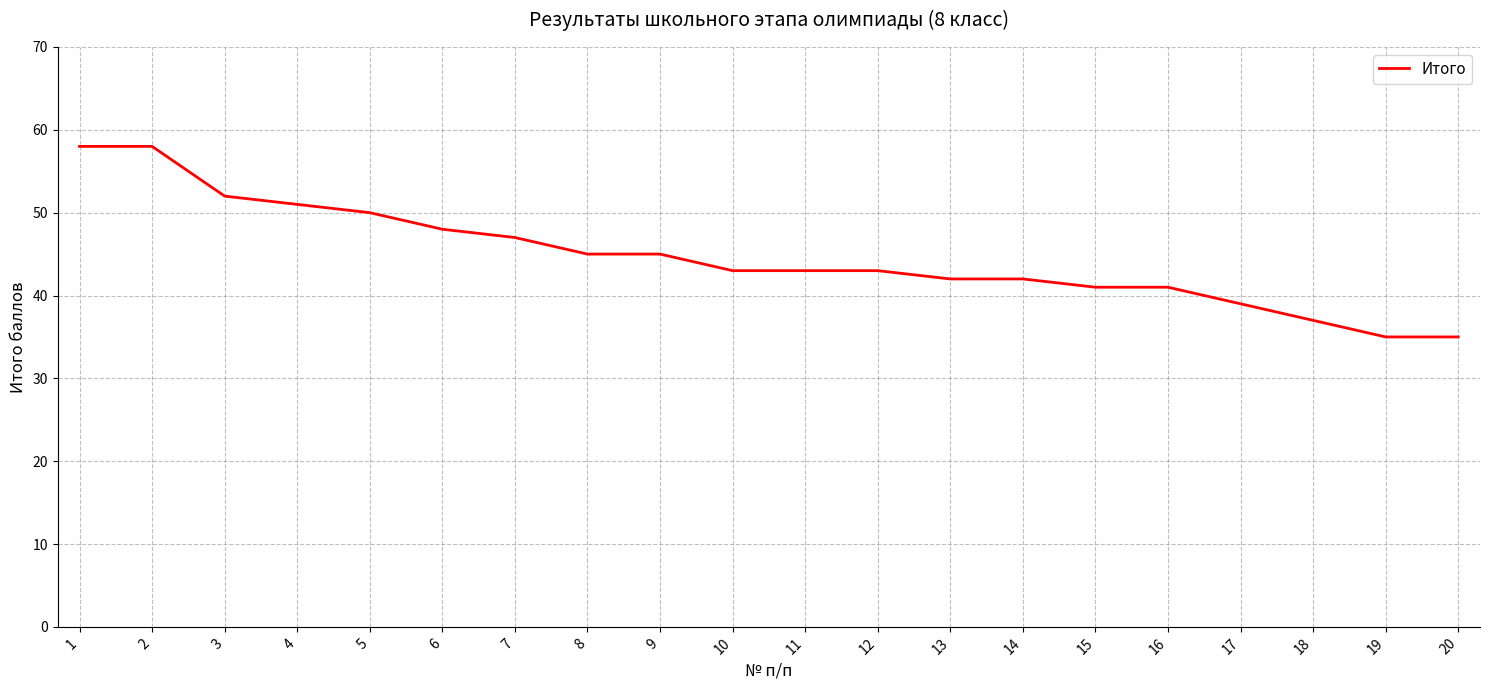

How many distinct data groups are displayed?

1